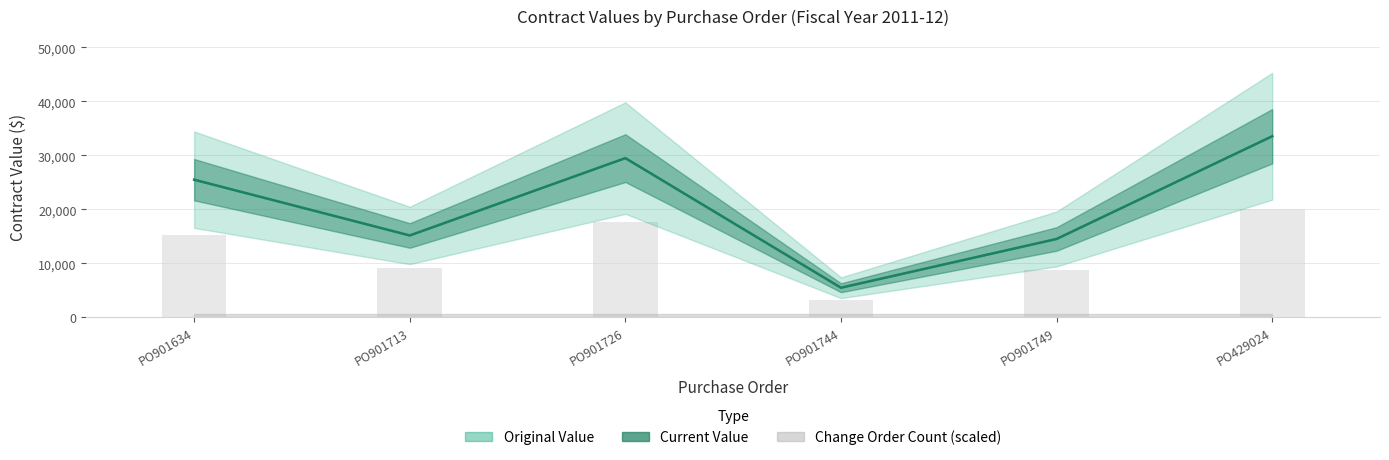

Where is current_value nearest to the value 19510?

PO901713